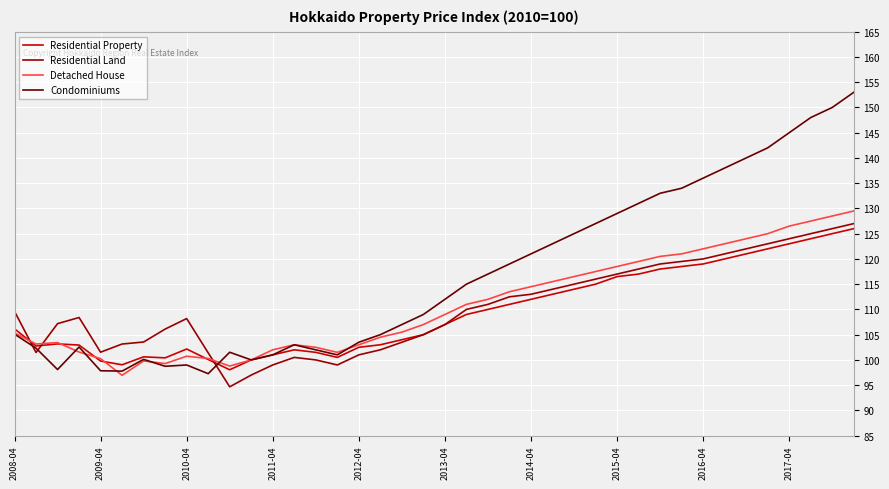

Which series has the widest spread of values?

Condominiums